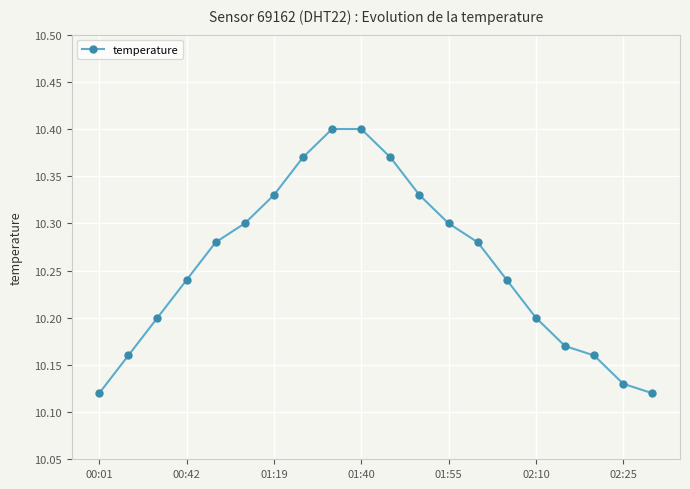

What is the difference between the maximum and minimum values?

0.3